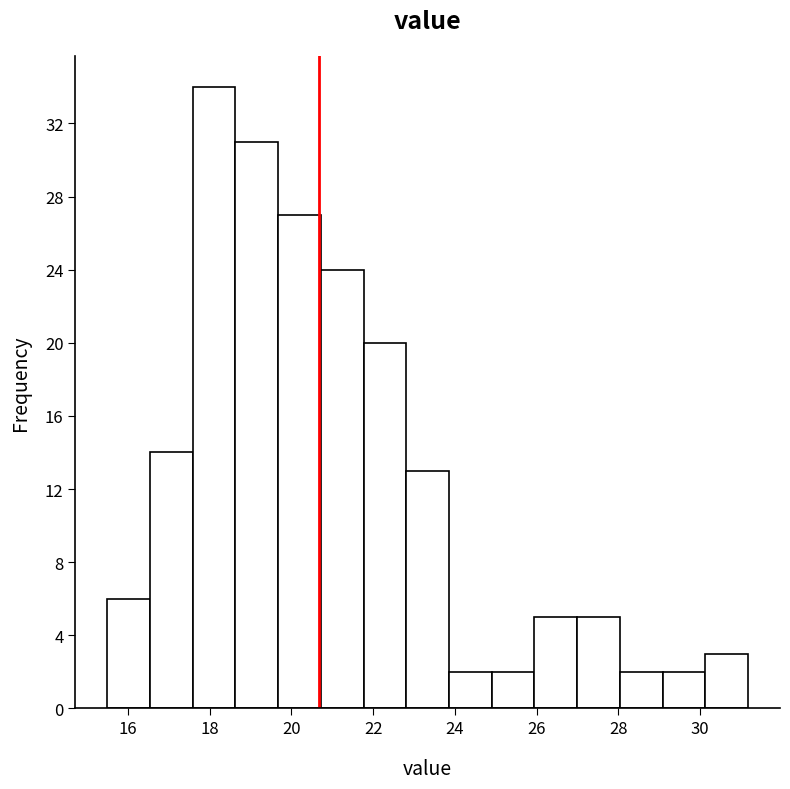

Reading left to right, list every bar in this chart as the range it spans on the x-axis followed by its height. Neither the bar edges nor the heights are printed on the chart, so give them approximately, as read against the axes.

15.6 to 16.6: 6
16.6 to 17.6: 14
17.6 to 18.6: 34
18.6 to 19.6: 31
19.6 to 20.8: 27
20.8 to 21.8: 24
21.8 to 22.8: 20
22.8 to 23.8: 13
23.8 to 25.0: 2
25.0 to 26.0: 2
26.0 to 27.0: 5
27.0 to 28.0: 5
28.0 to 29.0: 2
29.0 to 30.2: 2
30.2 to 31.2: 3